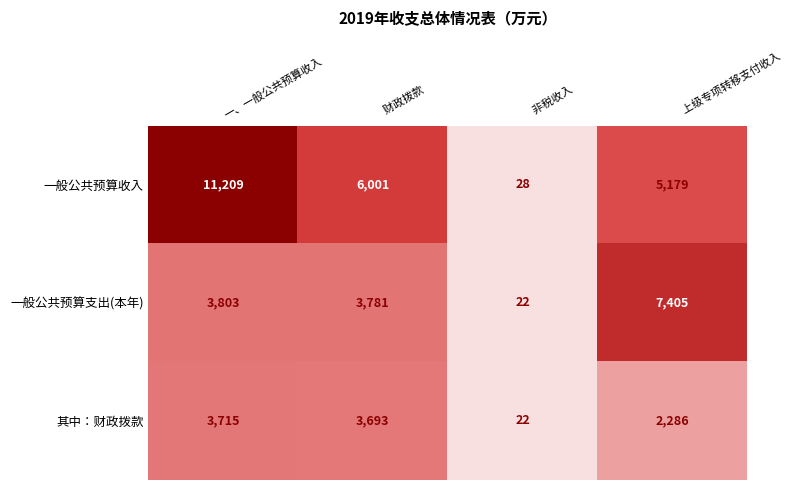

Which series has the largest range (max minus min)?

一般公共预算收入